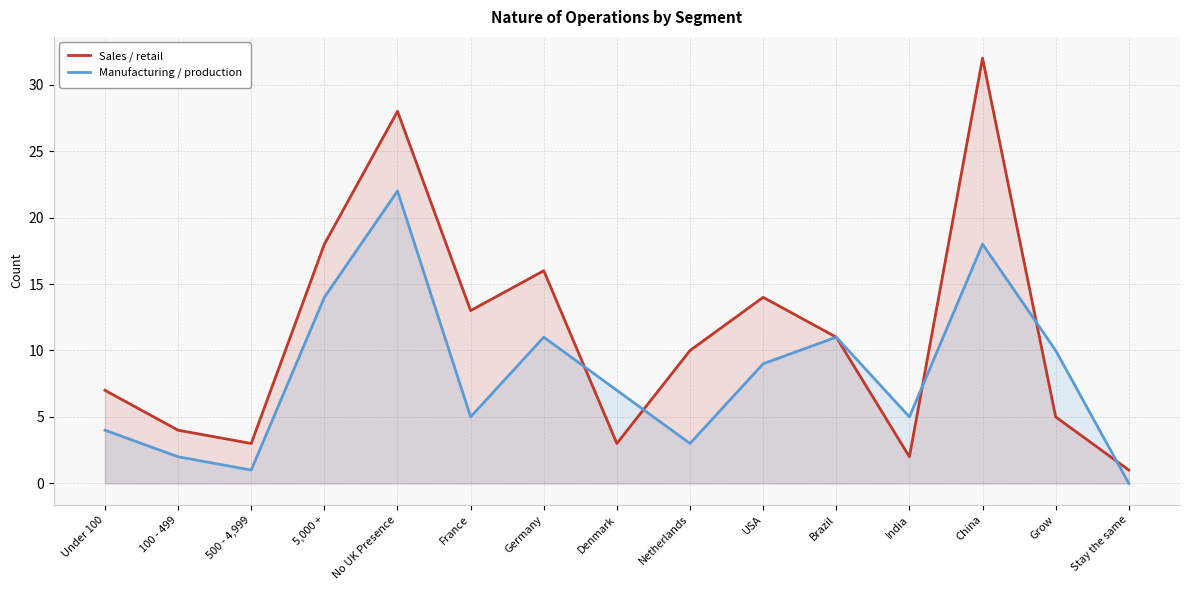

How many lines are shown in the chart?

2